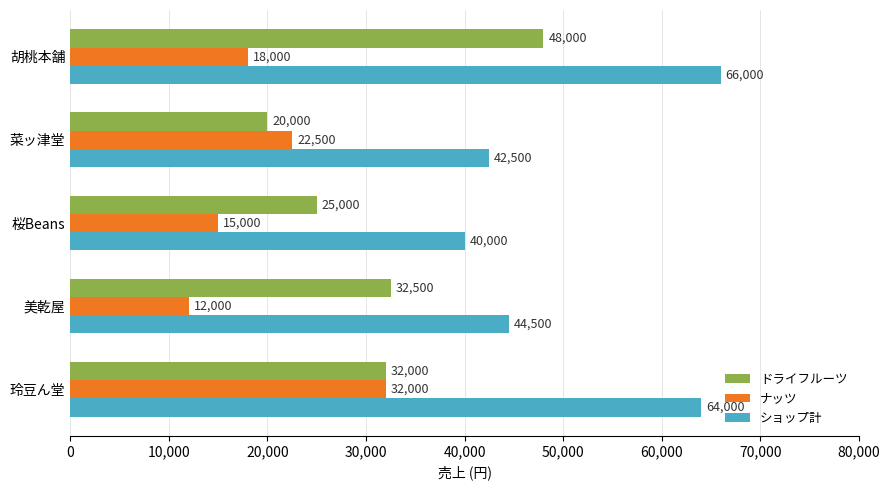

Which series has the largest range (max minus min)?

ドライフルーツ